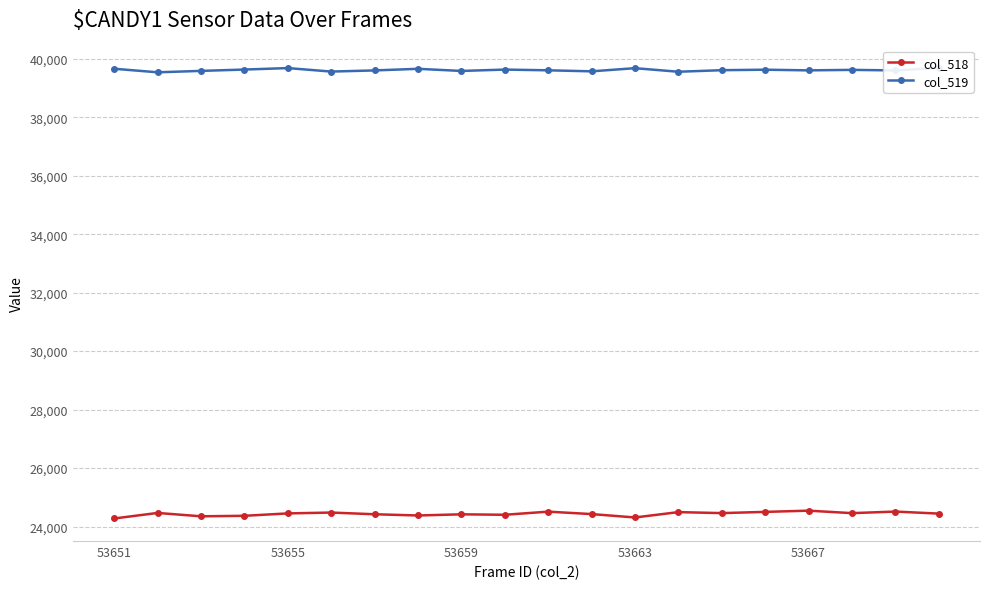

True or false: col_518 has a value of 24450 at 53655.

True